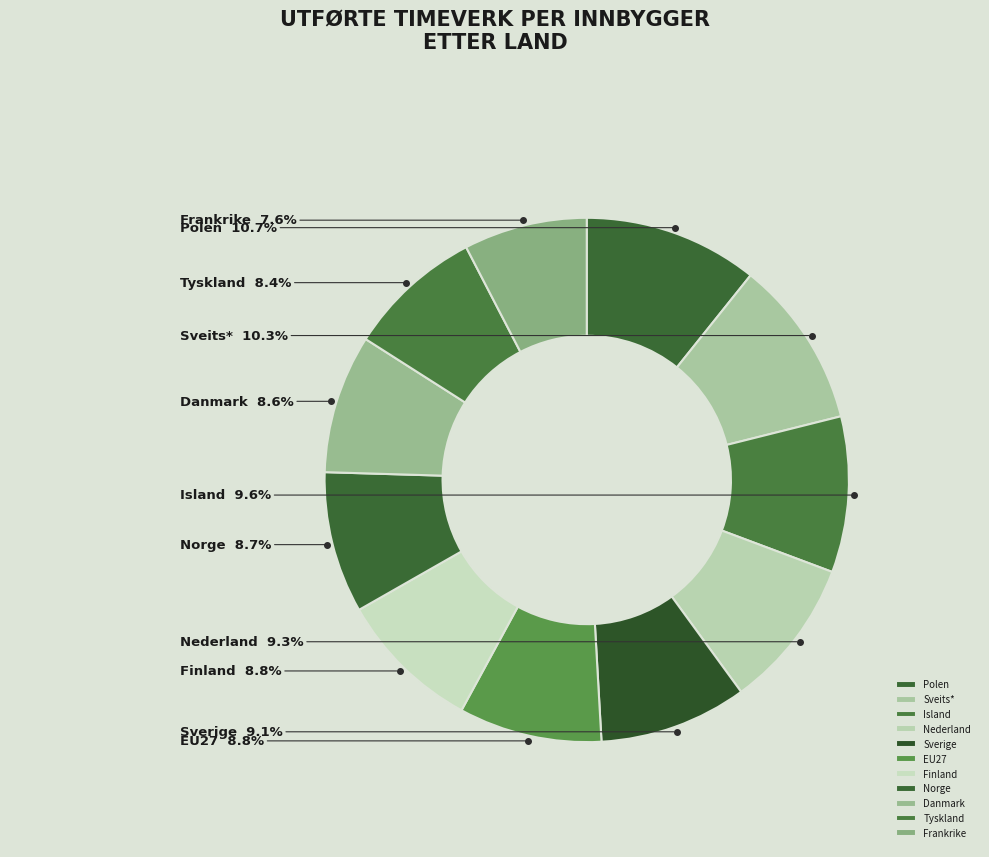

Count the number of slices in the pie.

11